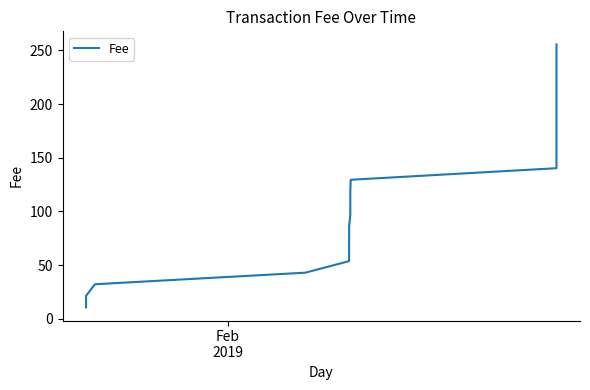

How many lines are shown in the chart?

1